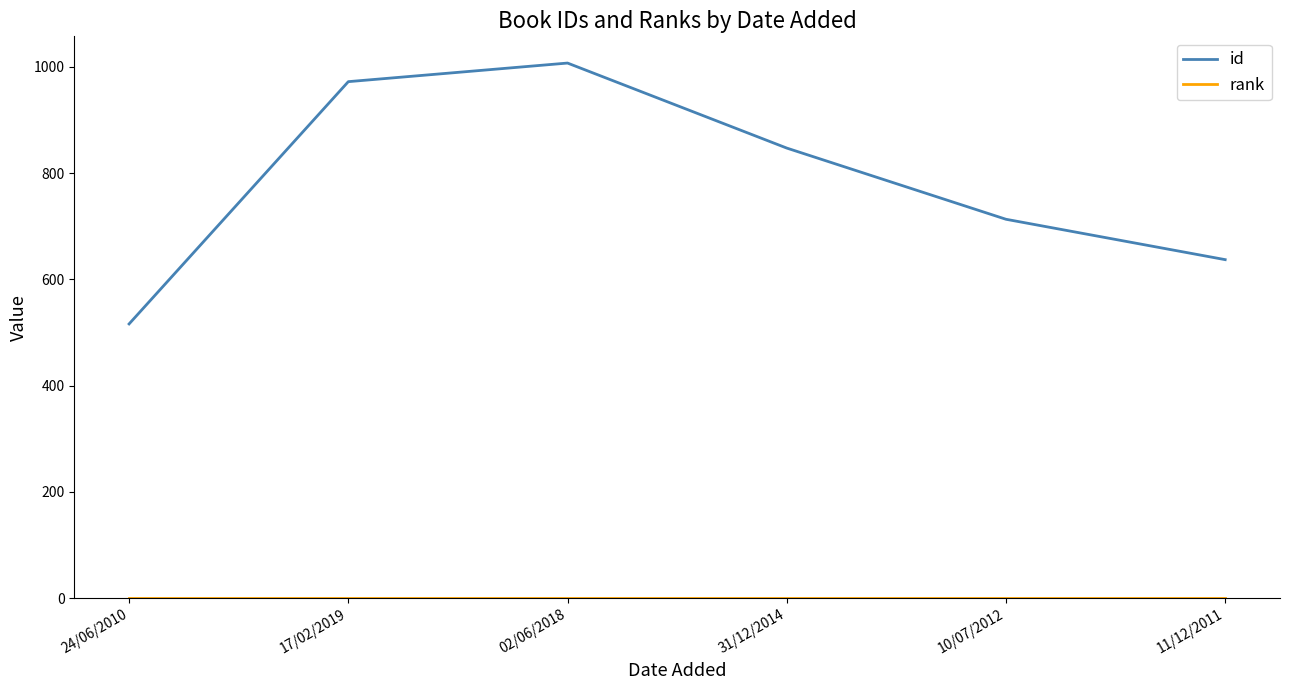

Which category has the highest value across all series?

02/06/2018